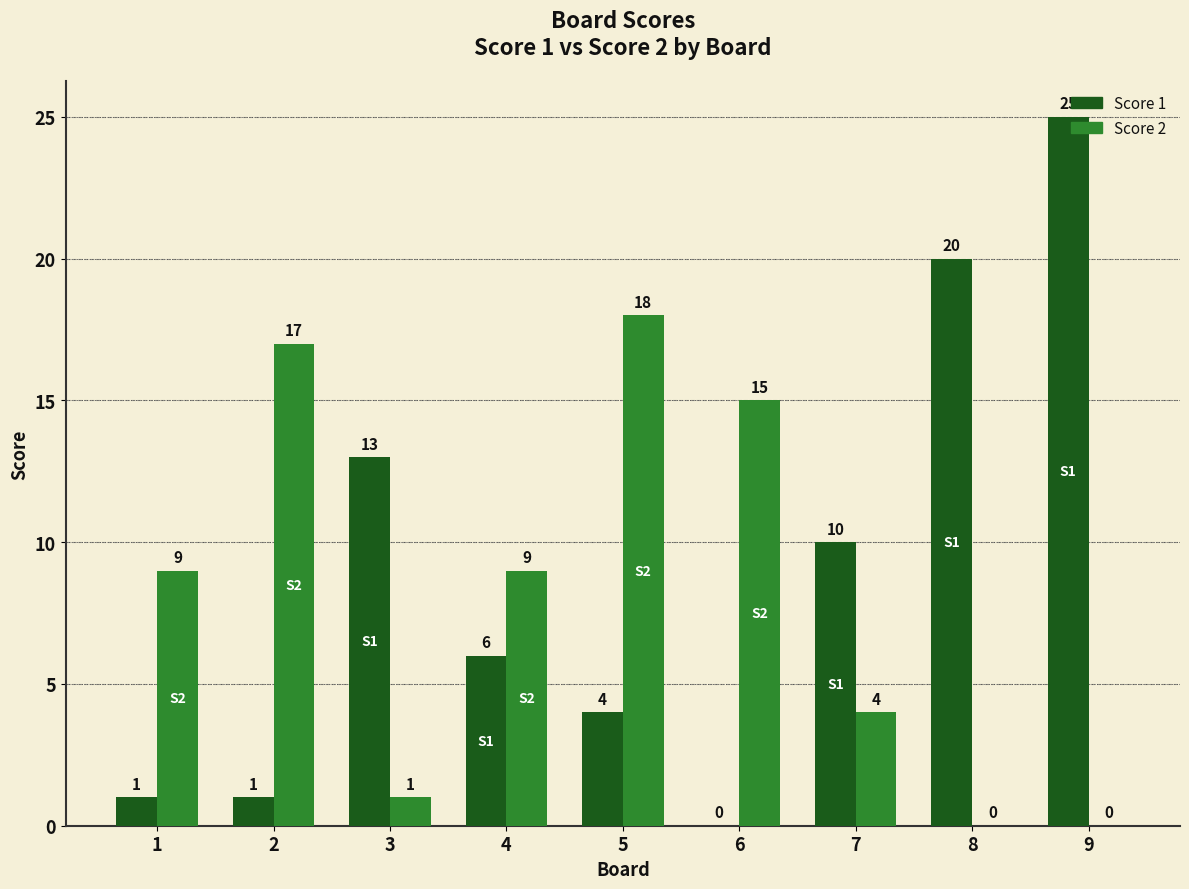

How many positive values does the Score 2 series have?

7